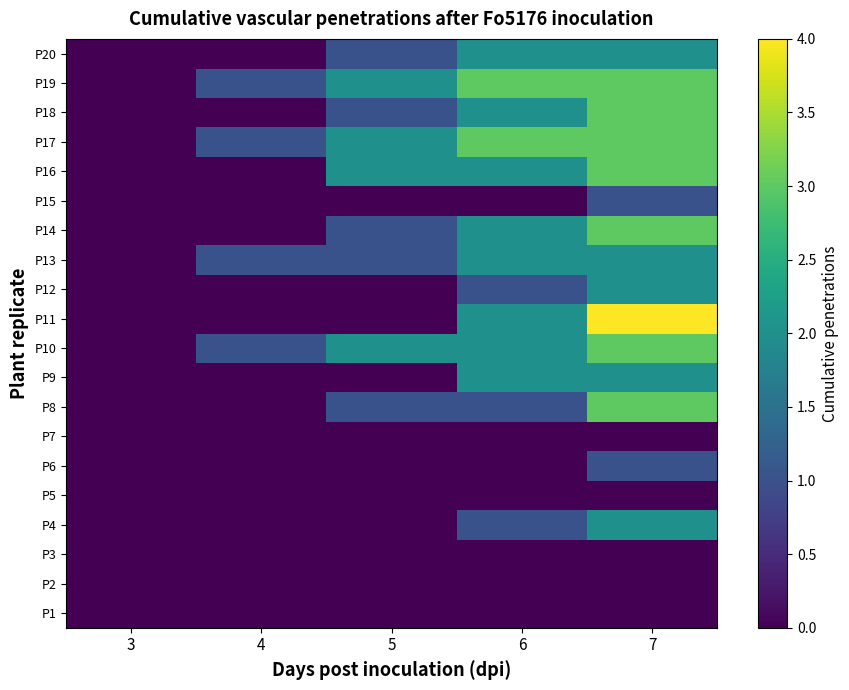

Count the number of data series in this chart.

20